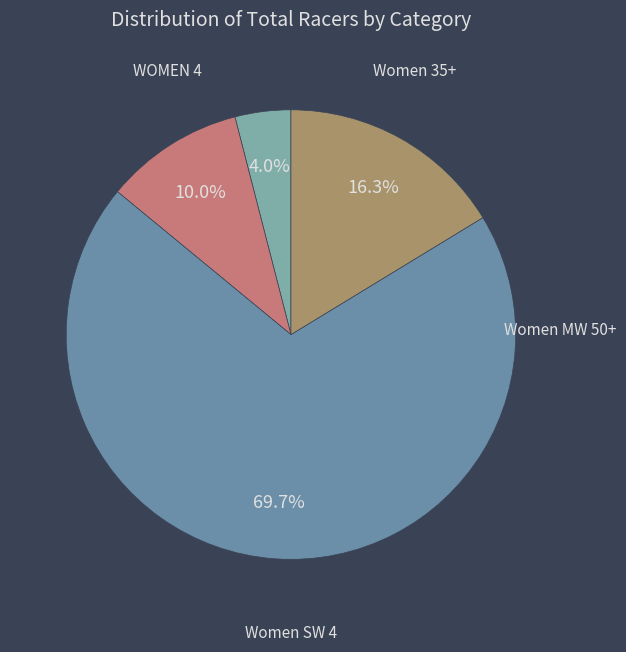

Count the number of slices in the pie.

4